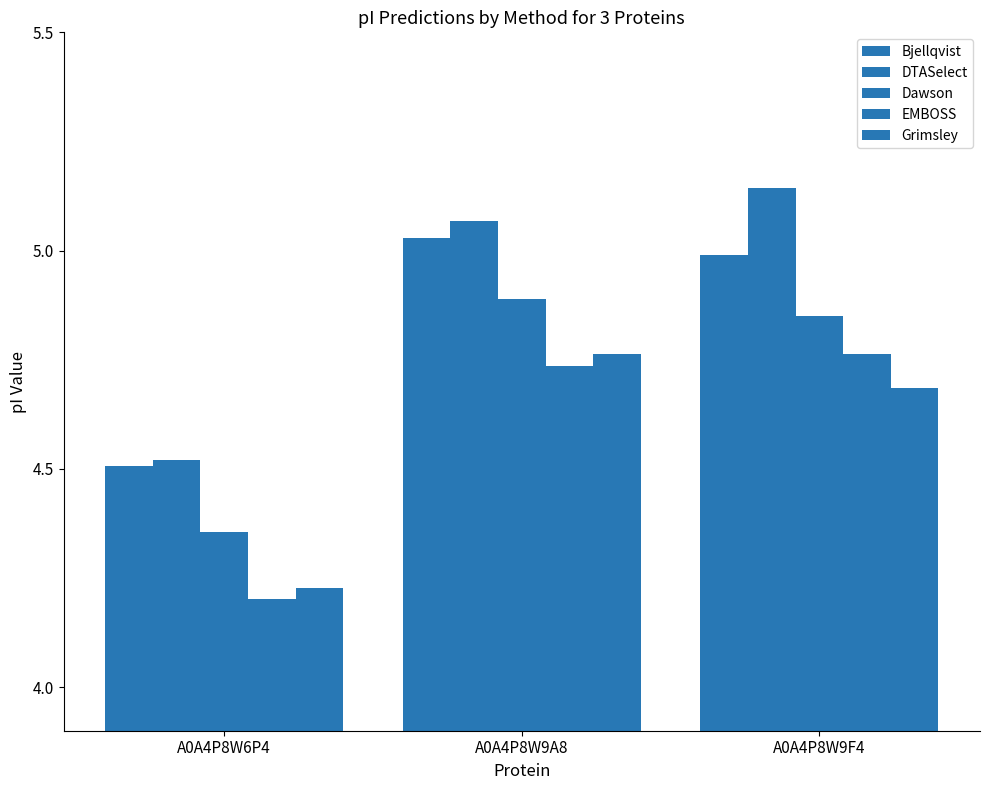

Which has a higher value, A0A4P8W9A8 or A0A4P8W6P4?

A0A4P8W9A8